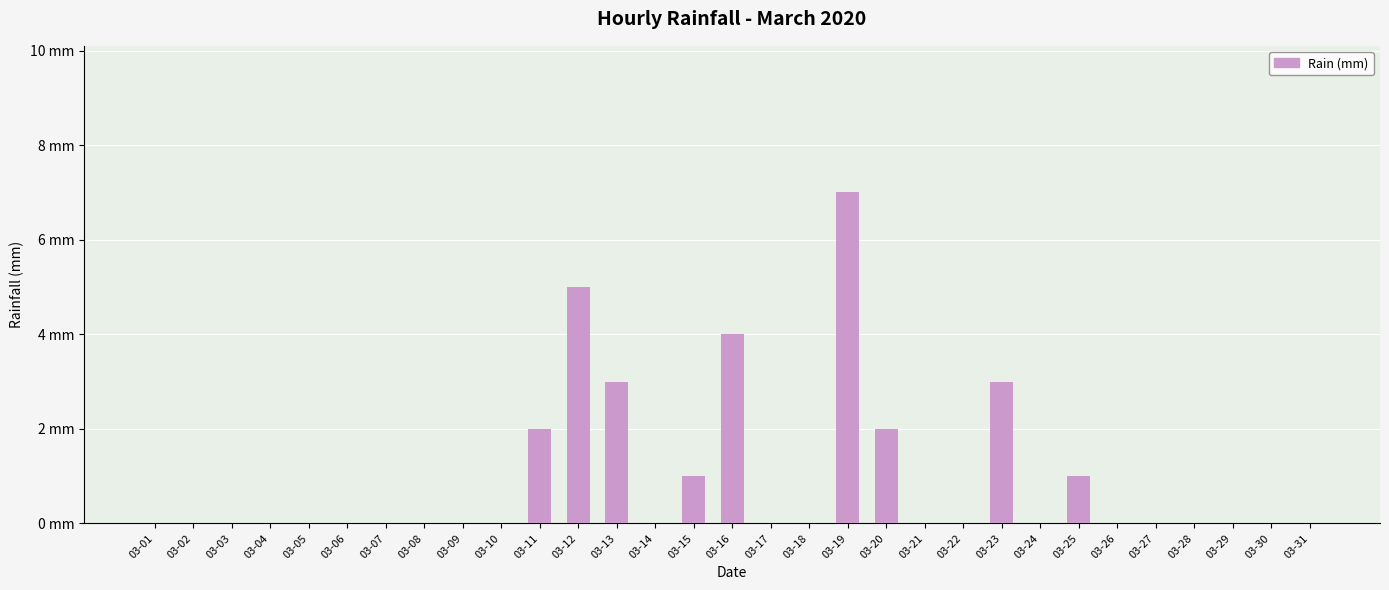

Between 03-15 and 03-10, which is larger?

03-15